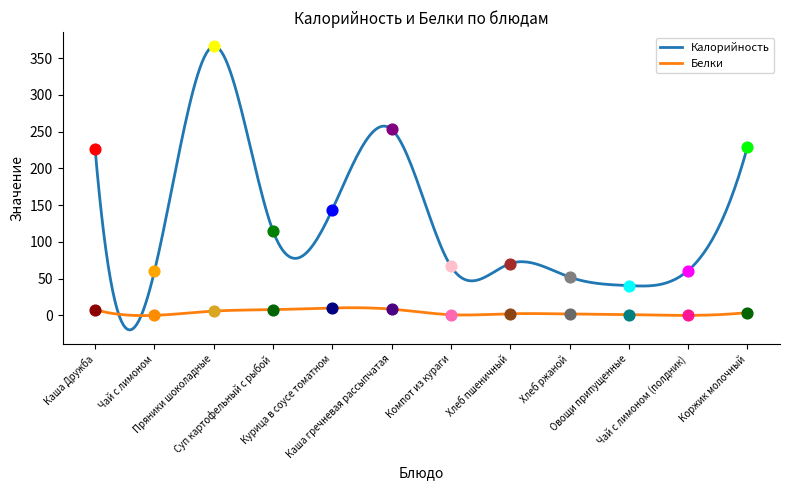

At how many categories does at least one series exceed 309?

1